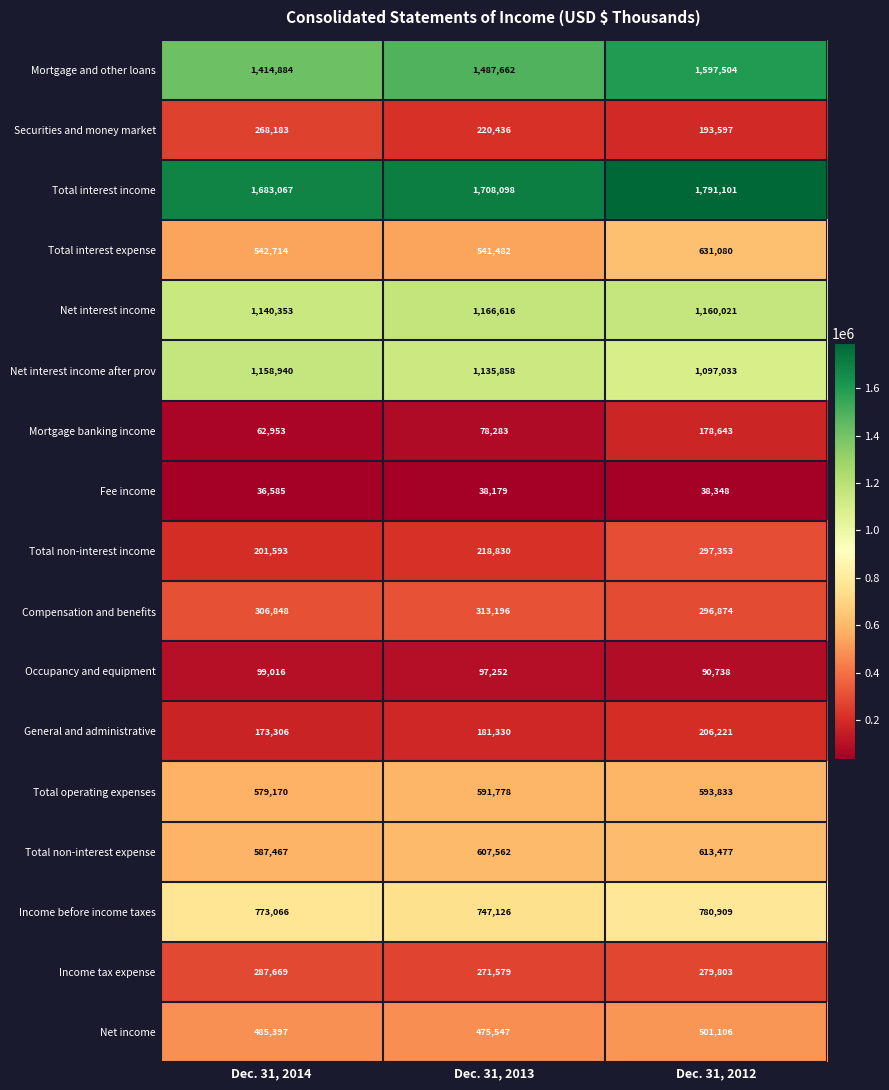

Rank the series at Dec. 31, 2012 from highest to lowest value.

Total interest income, Mortgage and other loans, Net interest income, Net interest income after prov, Income before income taxes, Total interest expense, Total non-interest expense, Total operating expenses, Net income, Total non-interest income, Compensation and benefits, Income tax expense, General and administrative, Securities and money market, Mortgage banking income, Occupancy and equipment, Fee income